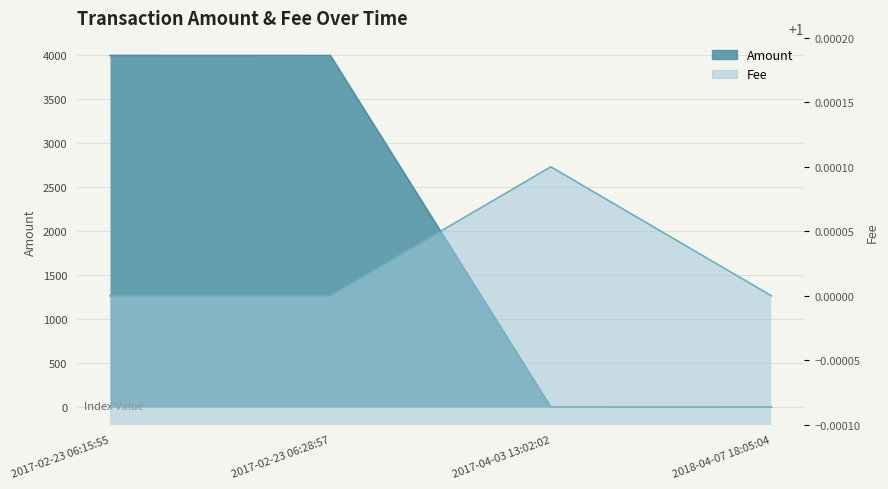

What is the average value of the Amount series?

2000.5